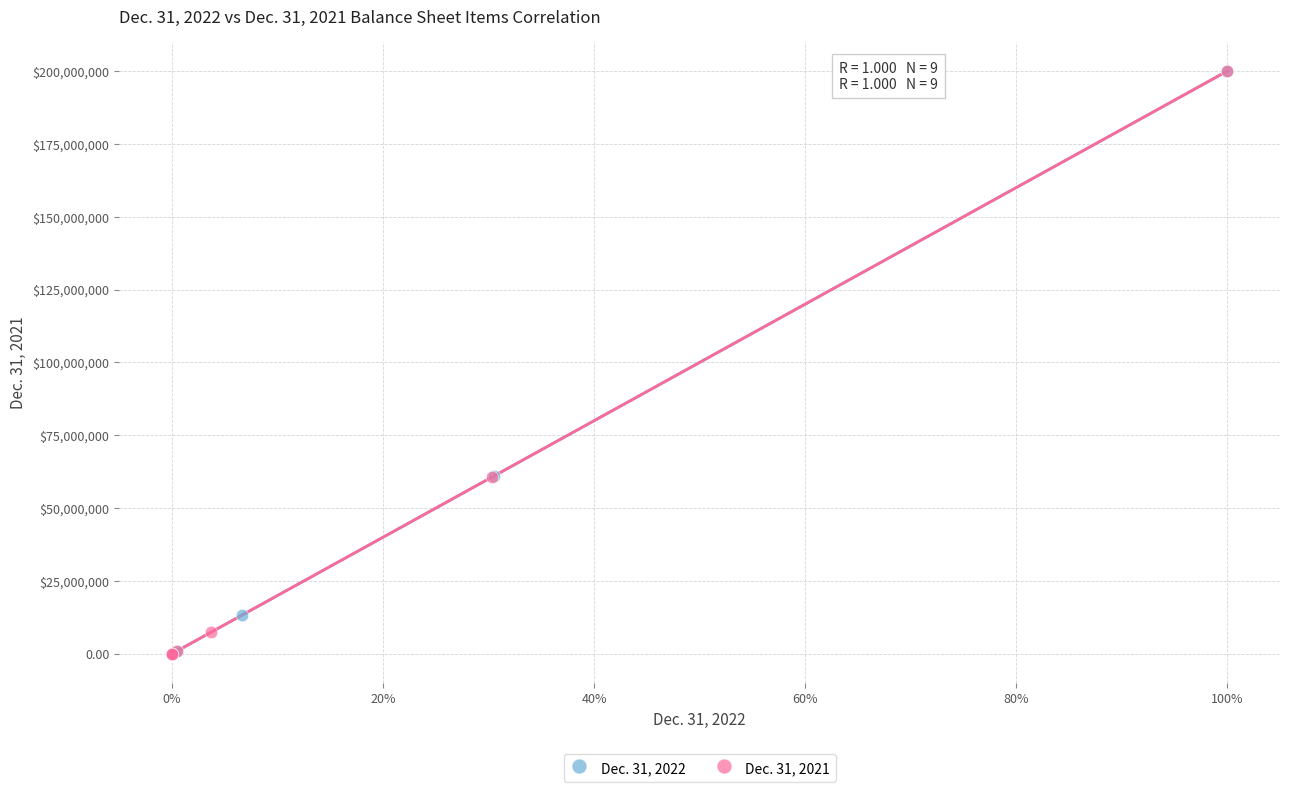

What are all the series names shown in the legend?

Dec. 31, 2022, Dec. 31, 2021